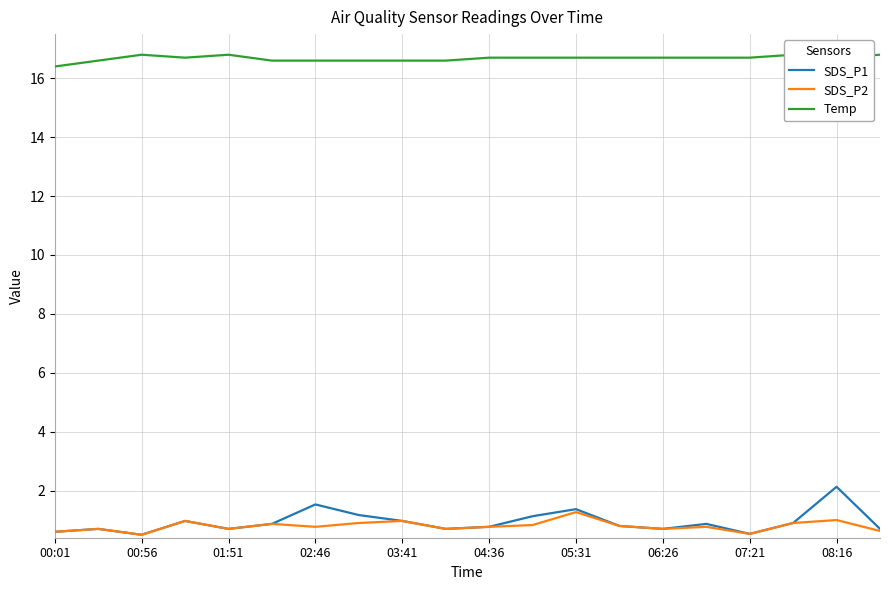

True or false: Temp and SDS_P1 intersect in this chart.

False